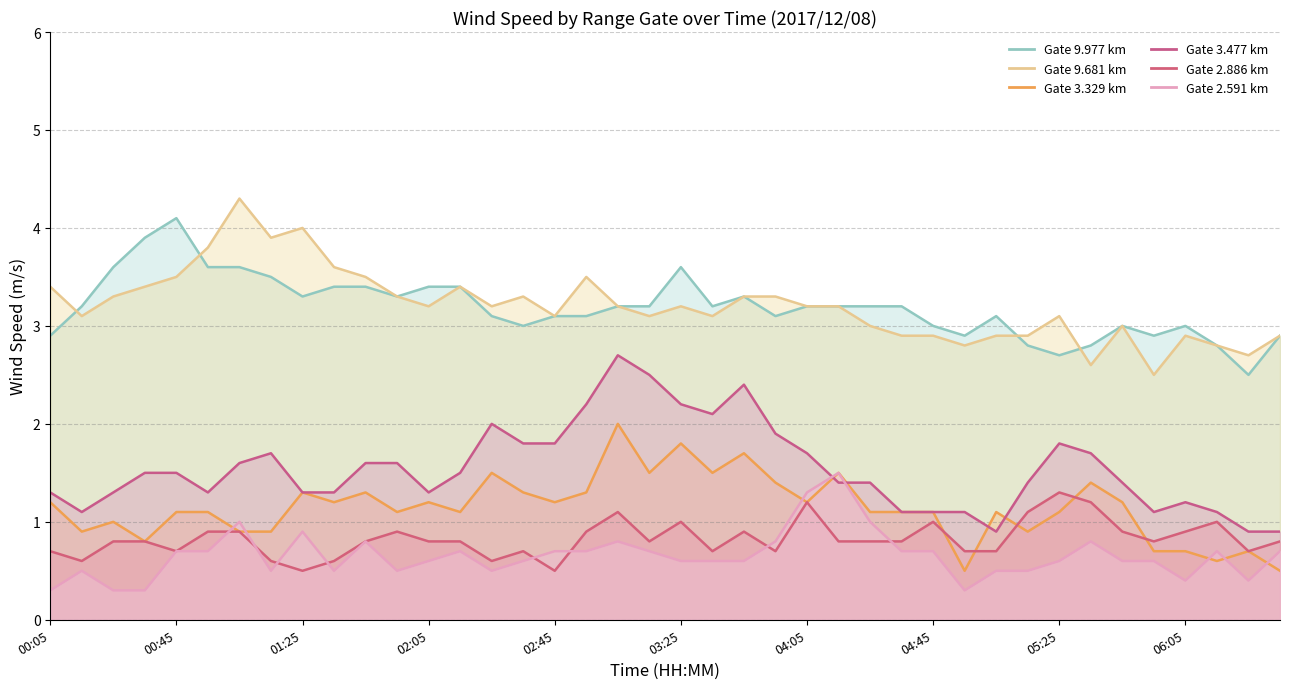

What is the highest value of the 2.886 series?

1.3